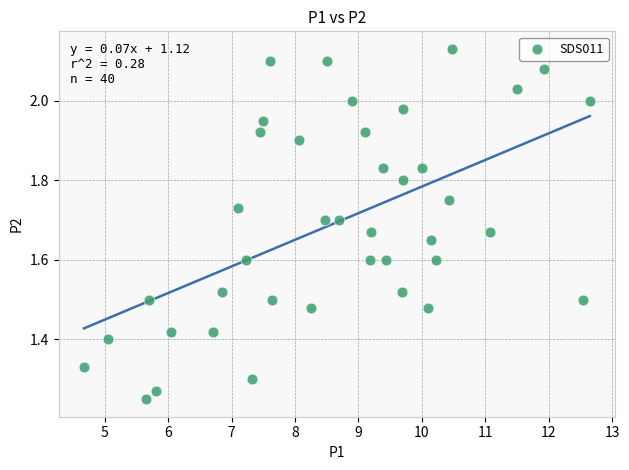

What is the range of X values (max minus min)?

8.0